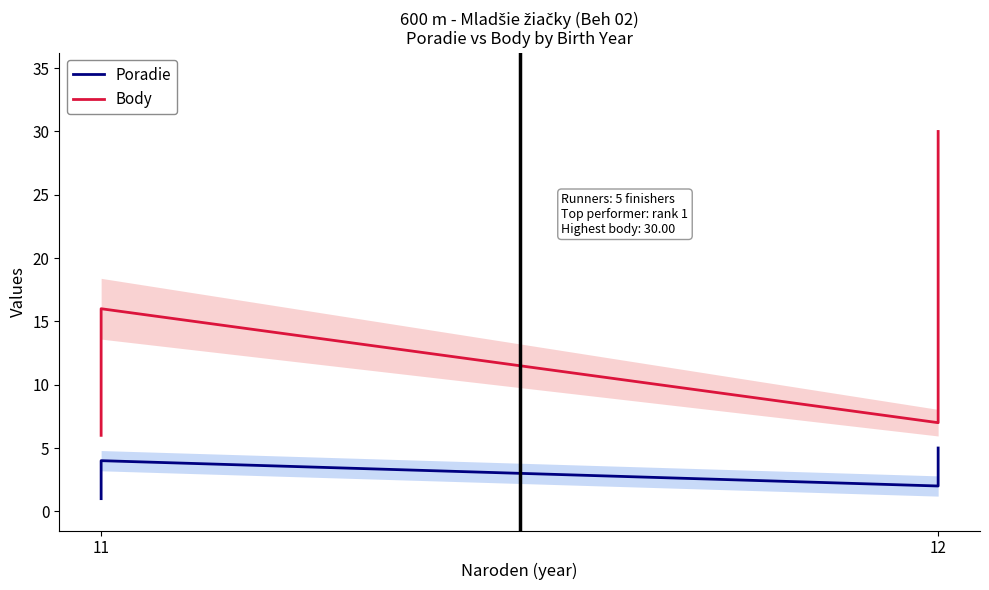

What is the maximum value for Poradie?

5